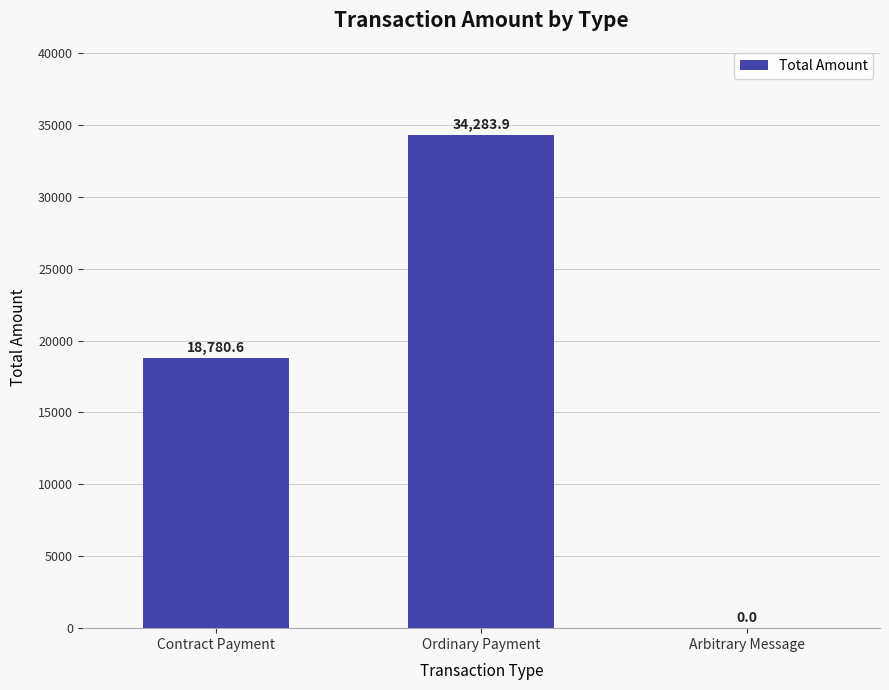

At which category does the chart reach its peak across all series?

Ordinary Payment